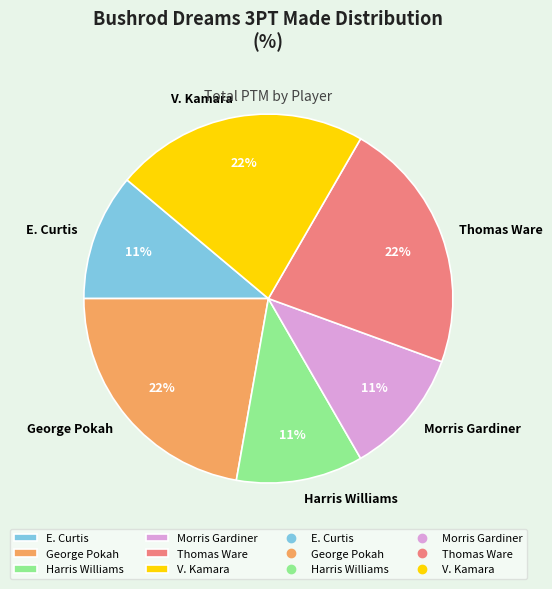

Does Thomas Ware account for over 50% of the chart?

No